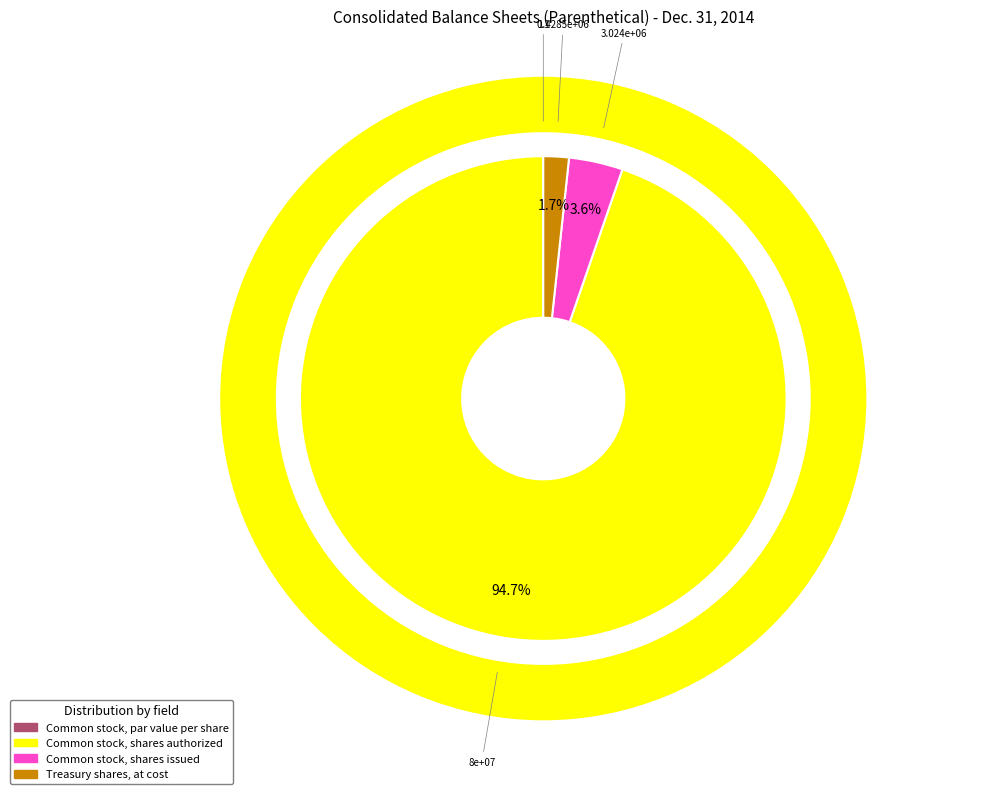

To the nearest percent, what is the combined percentage of Treasury shares, at cost and Common stock, shares authorized?

96%